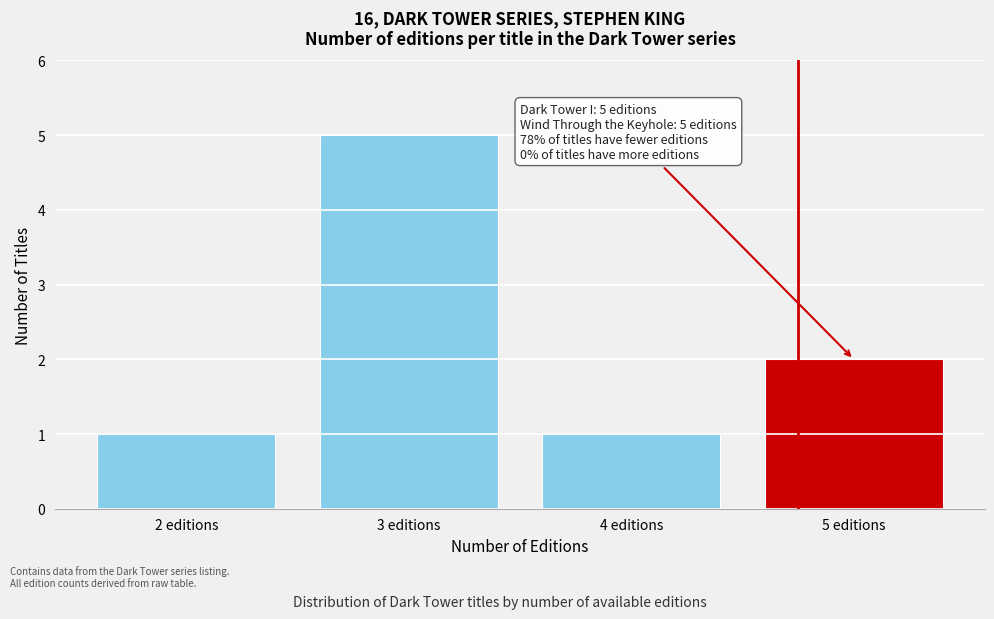

Which range on the x-axis has the tallest bar?

2.5 to 3.5